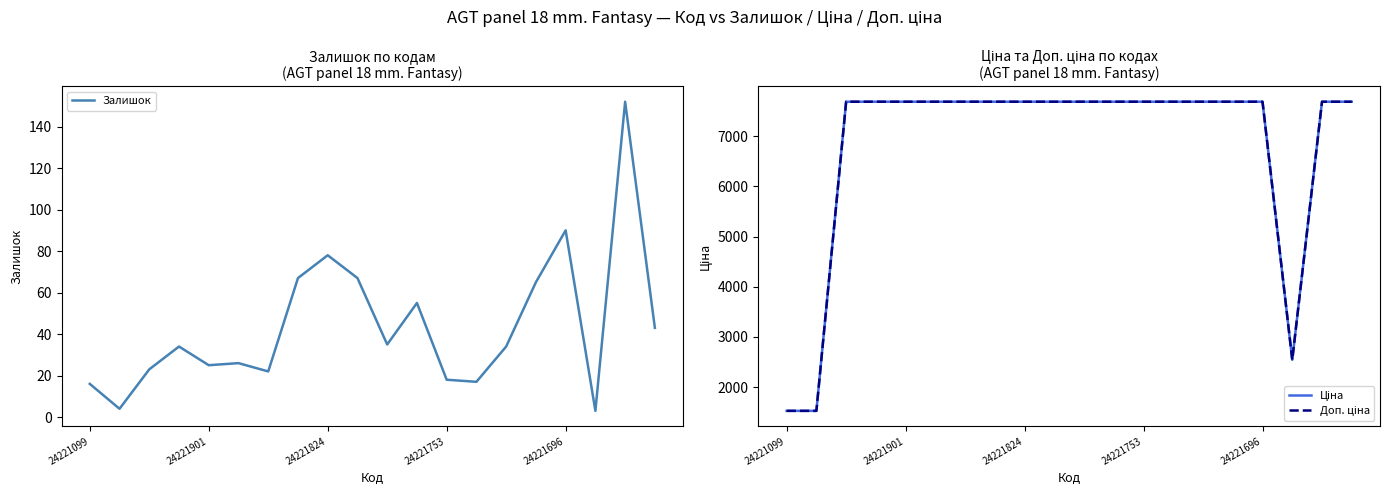

True or false: Залишок has a value of 18.0 at 24221753.

True